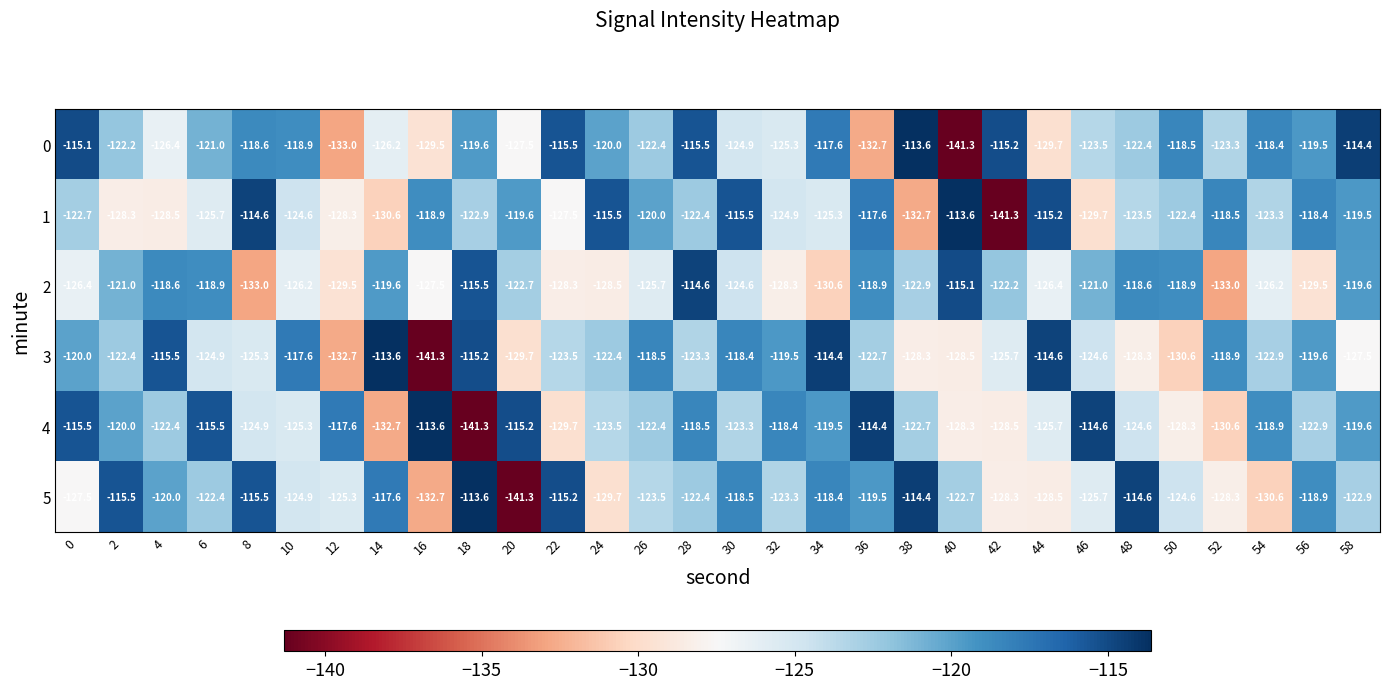

What is the sum of all 3 values?

-3690.4